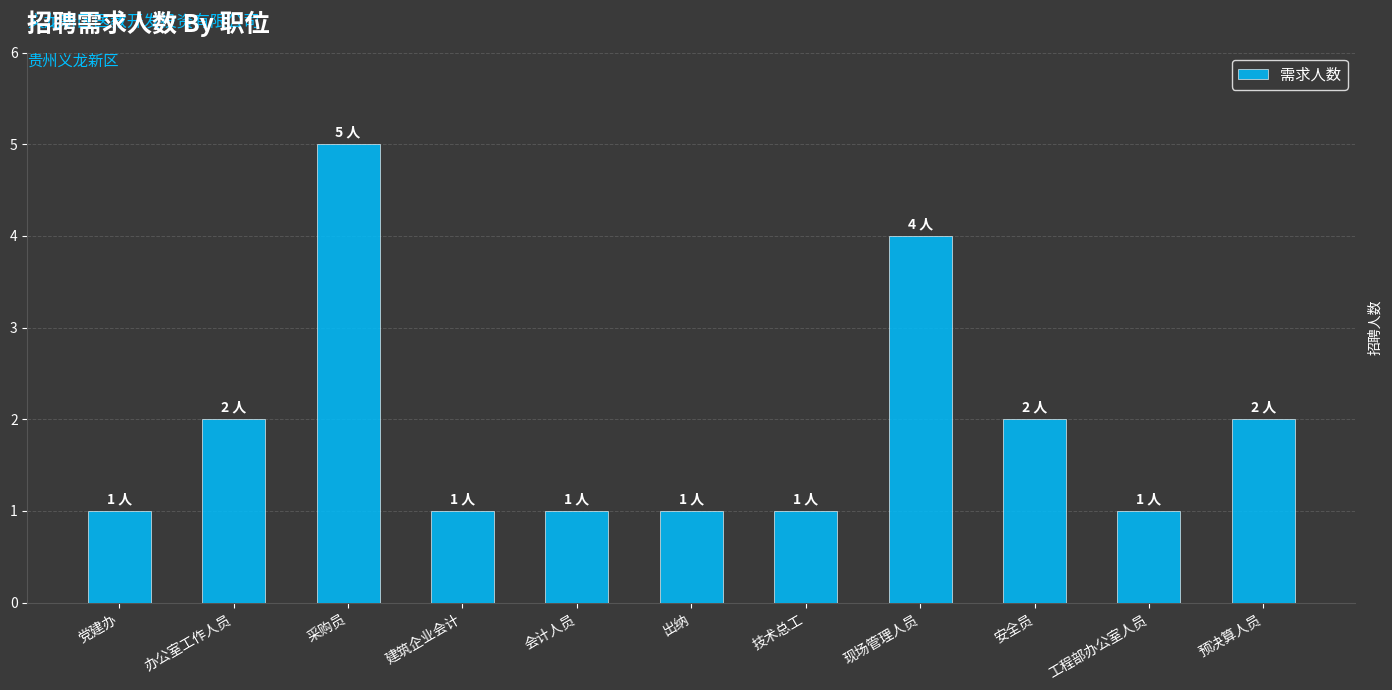

The value at 技术总工 is 1. True or false?

True